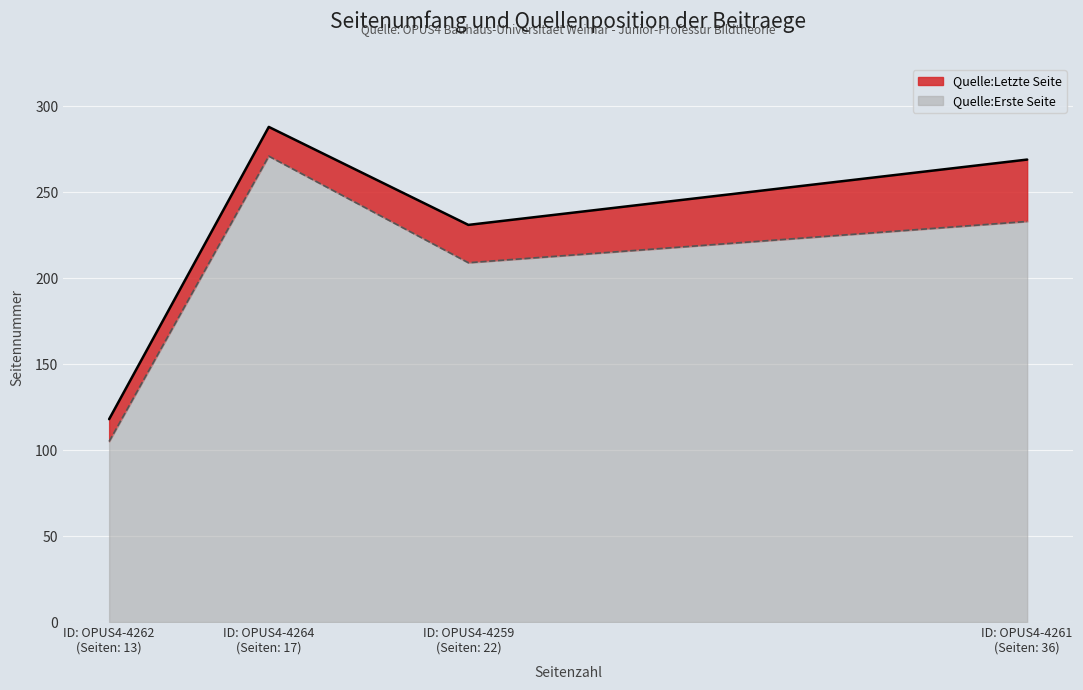

List the labels in order of Quelle:Erste Seite value, smallest first.

ID: OPUS4-4262
(Seiten: 13), ID: OPUS4-4259
(Seiten: 22), ID: OPUS4-4261
(Seiten: 36), ID: OPUS4-4264
(Seiten: 17)